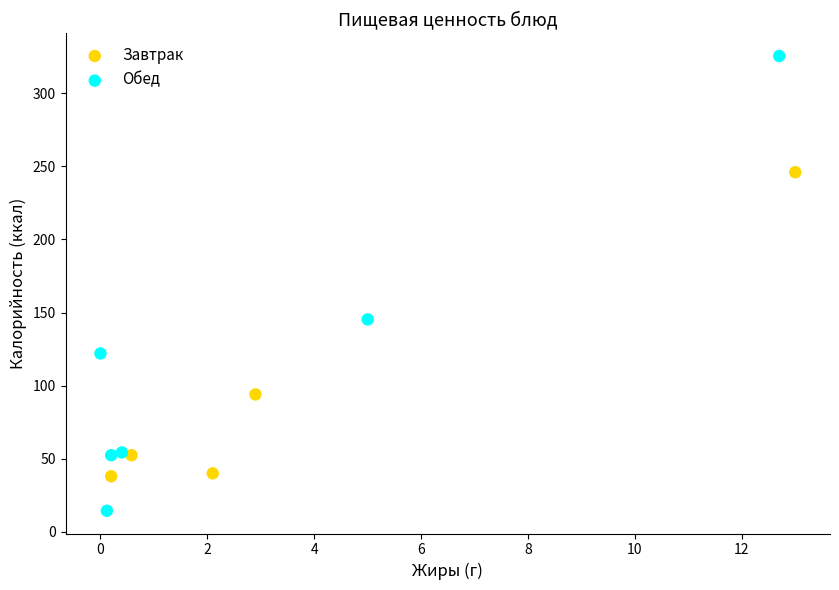

Which series contains the highest Y value?

Обед